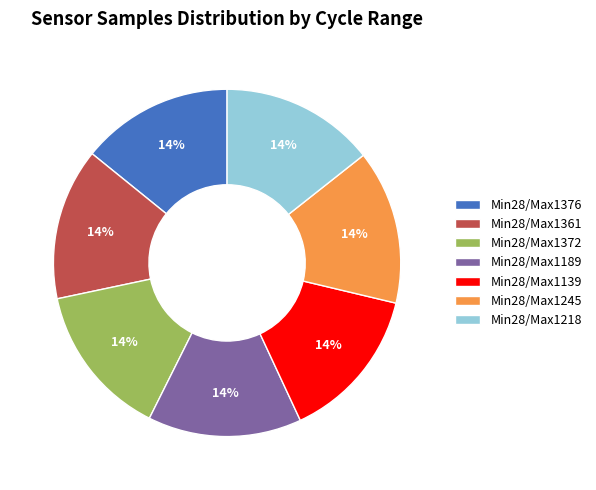

Approximately how many times larger is the value at Min28/Max1361 compared to Min28/Max1139?

1.0